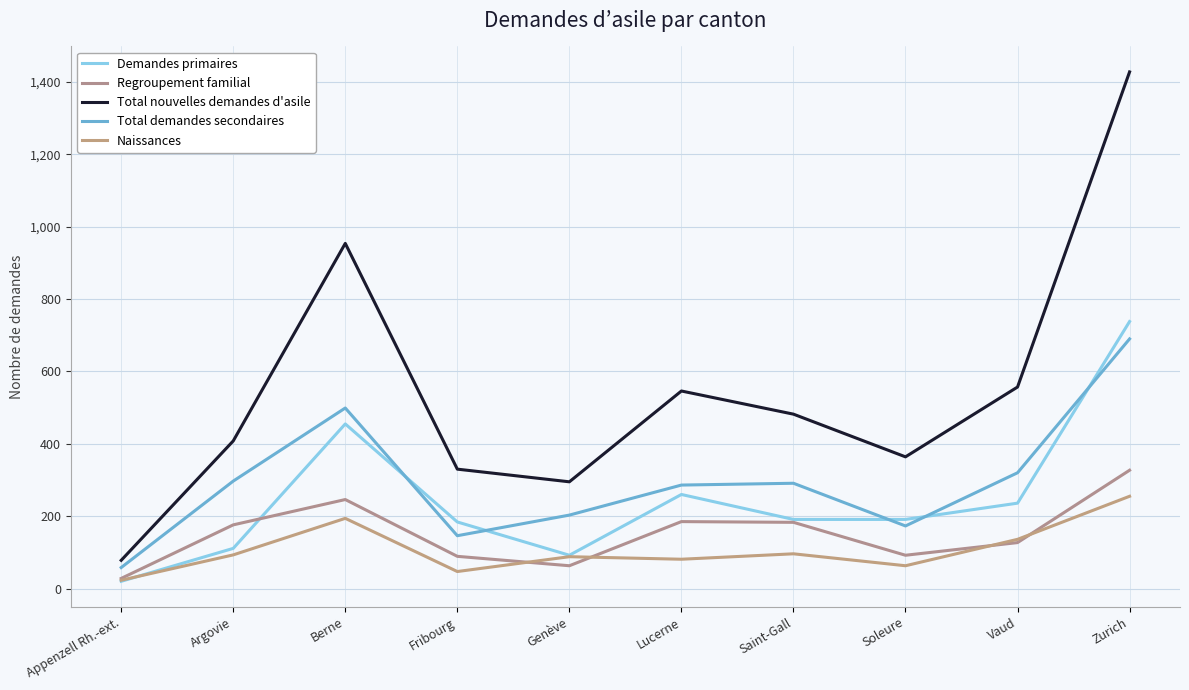

Which series ends up on top after the final intersection of Demandes primaires and Regroupement familial?

Demandes primaires